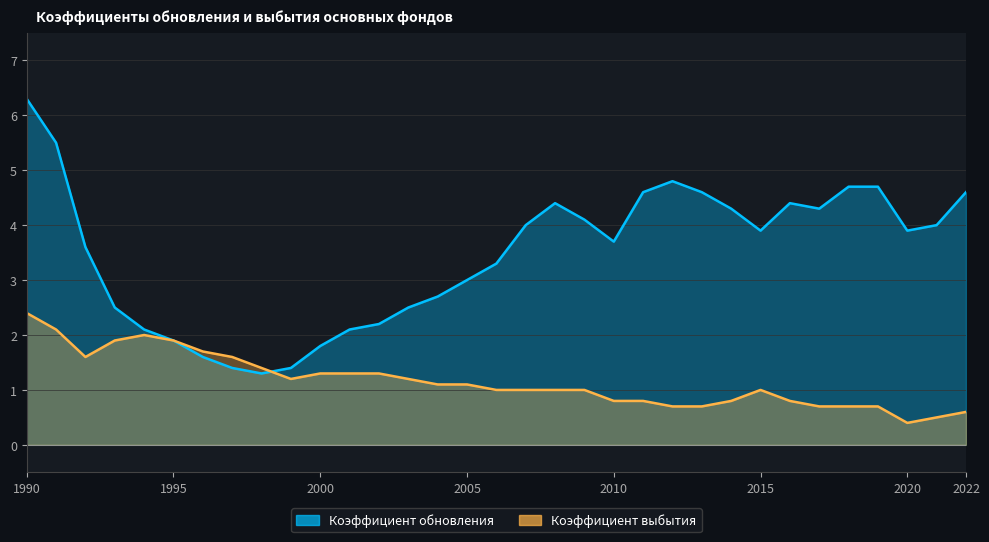

What is the difference between the maximum and second lowest values in the Коэффициент обновления series?

4.9